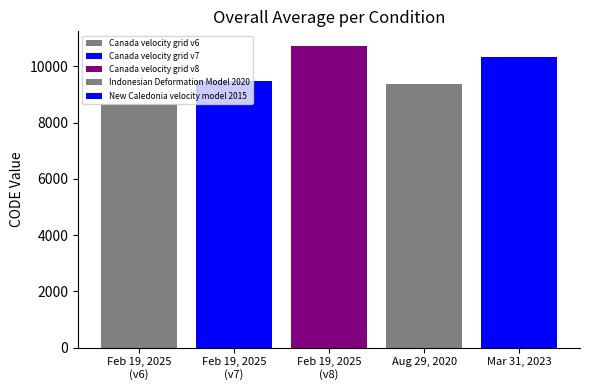

Reading left to right, list all the values displayed in this chart.

8676	9483	10707	9375	10323